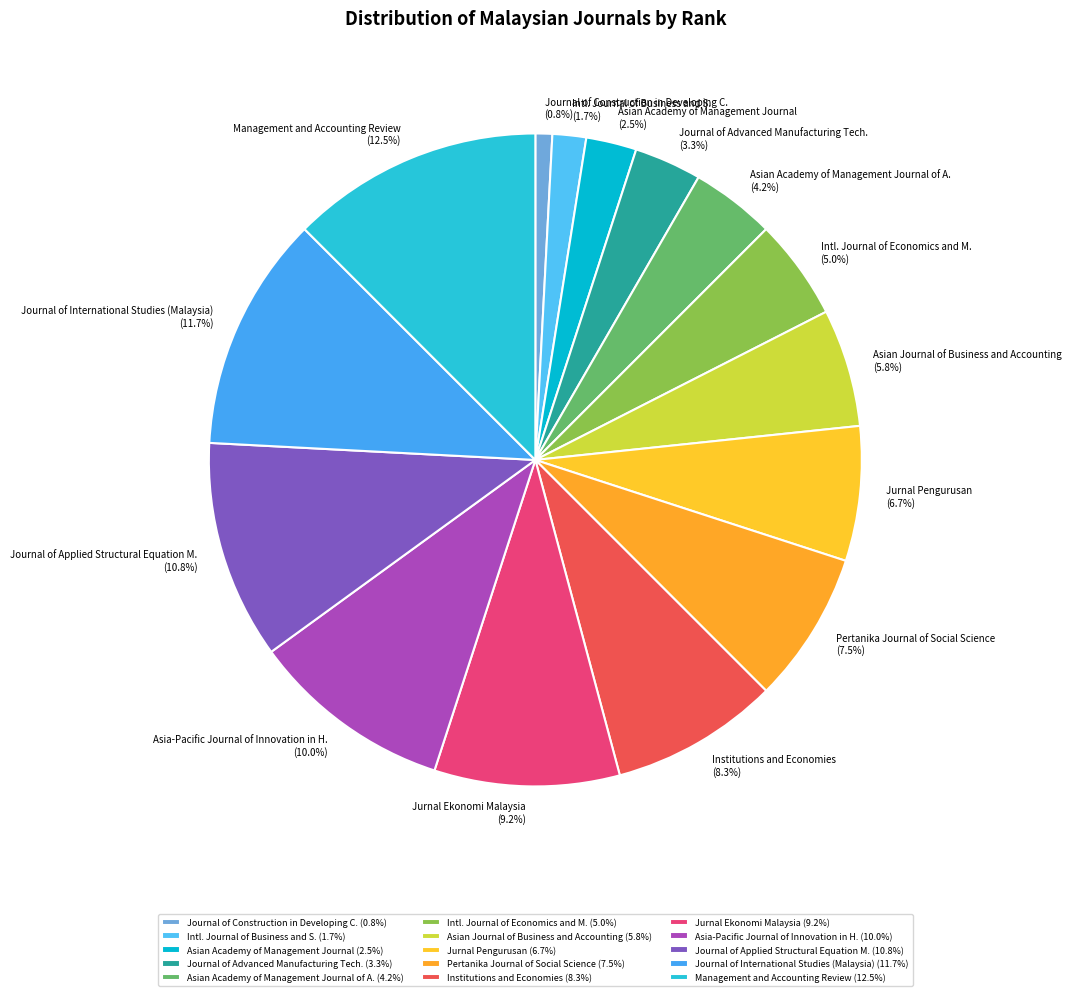

Between Intl. Journal of Business and S. (1.7%) and Jurnal Ekonomi Malaysia (9.2%), which is larger?

Jurnal Ekonomi Malaysia (9.2%)